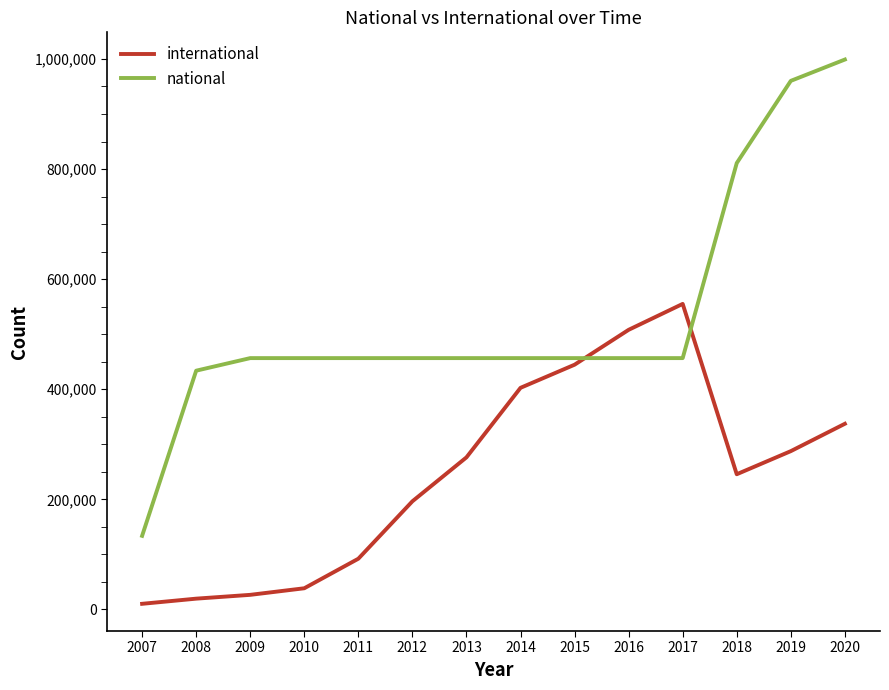

True or false: international and national cross at least once.

True